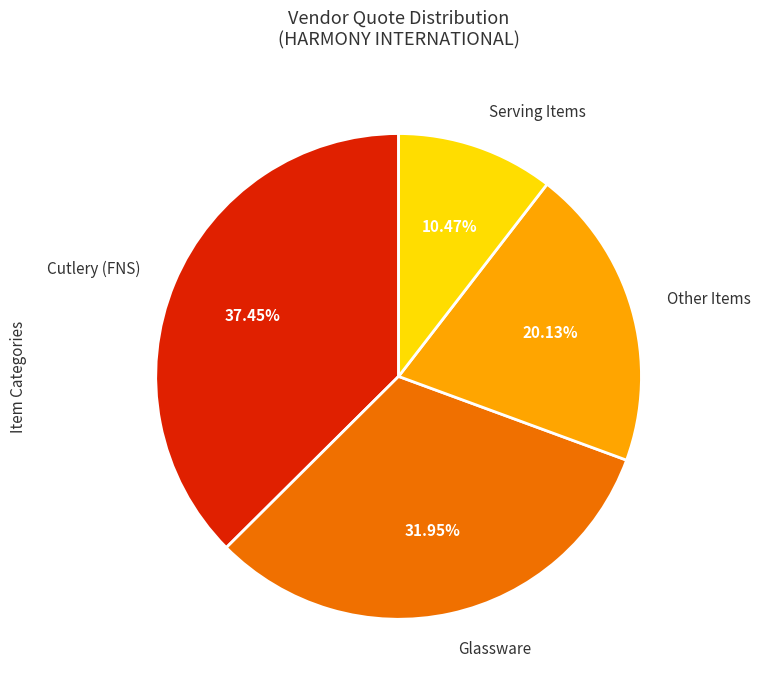

Rank the categories by value from lowest to highest.

Serving Items, Other Items, Glassware, Cutlery (FNS)